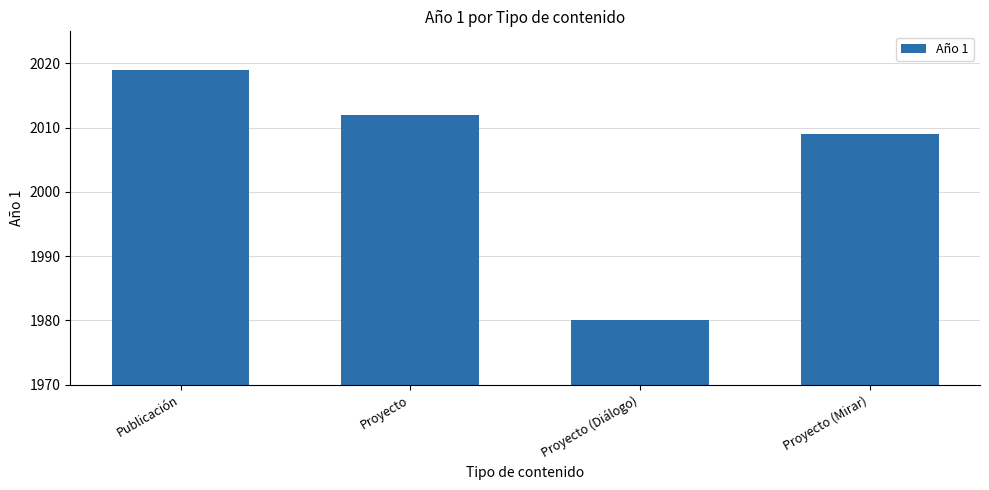

What is the difference between the values at Proyecto (Mirar) and Publicación?

10